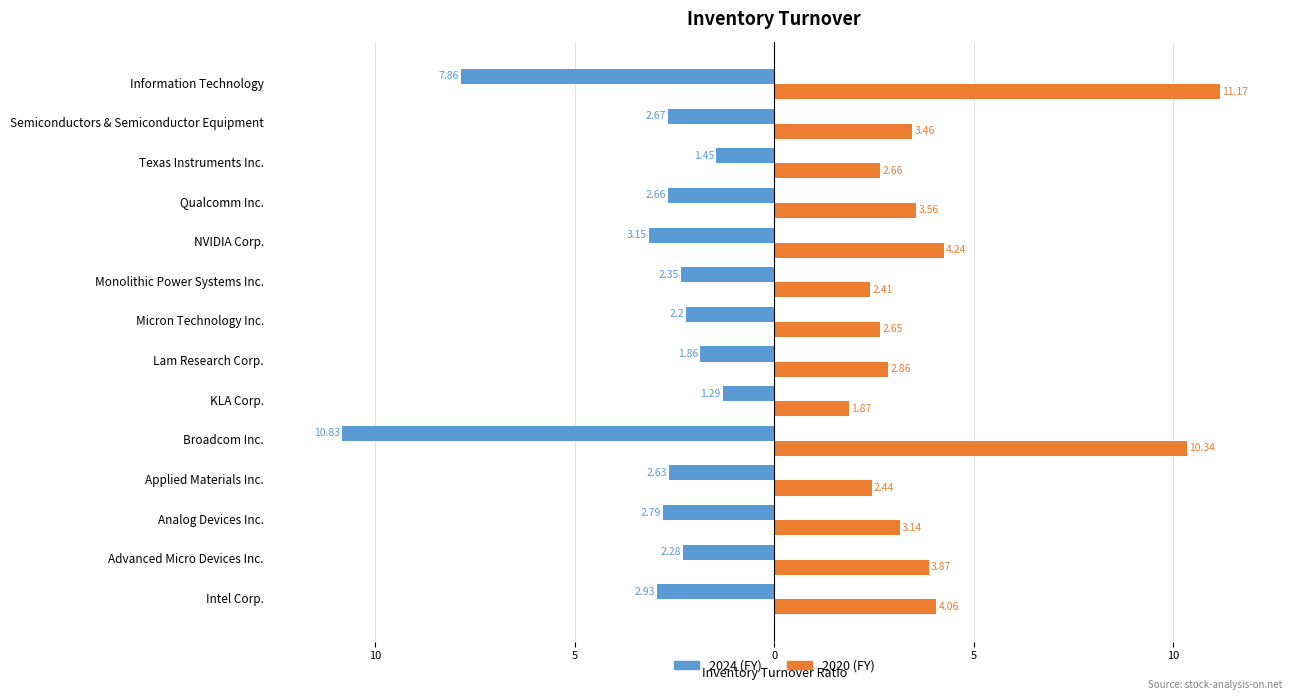

Reading left to right, what are all the values shown in this chart?

2024: Intel Corp.=-2.9	Advanced Micro Devices Inc.=-2.3	Analog Devices Inc.=-2.8	Applied Materials Inc.=-2.6	Broadcom Inc.=-10.8	KLA Corp.=-1.3	Lam Research Corp.=-1.9	Micron Technology Inc.=-2.2	Monolithic Power Systems Inc.=-2.4	NVIDIA Corp.=-3.1	Qualcomm Inc.=-2.7	Texas Instruments Inc.=-1.4	Semiconductors & Semiconductor Equipment=-2.7	Information Technology=-7.9
2020: Intel Corp.=4.1	Advanced Micro Devices Inc.=3.9	Analog Devices Inc.=3.1	Applied Materials Inc.=2.4	Broadcom Inc.=10.3	KLA Corp.=1.9	Lam Research Corp.=2.9	Micron Technology Inc.=2.6	Monolithic Power Systems Inc.=2.4	NVIDIA Corp.=4.2	Qualcomm Inc.=3.6	Texas Instruments Inc.=2.7	Semiconductors & Semiconductor Equipment=3.5	Information Technology=11.2